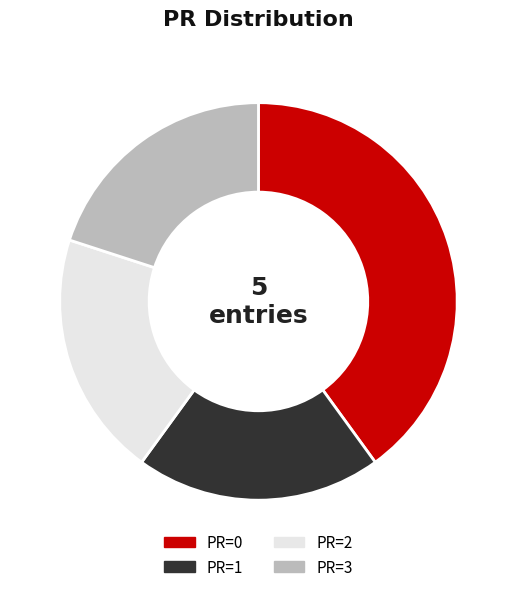

How many segments does this pie chart have?

4